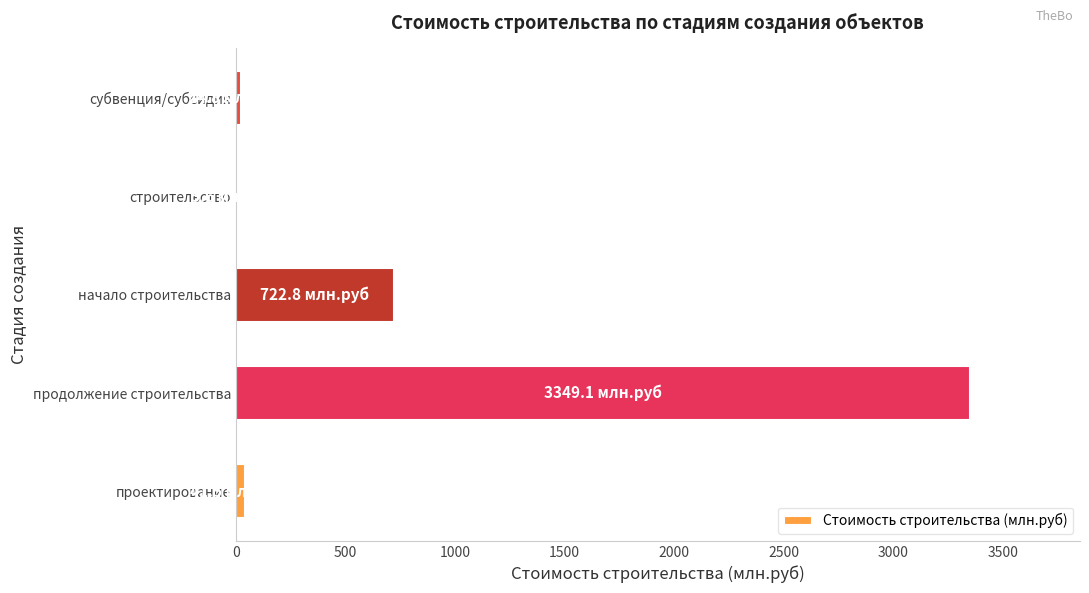

What is the maximum value shown in the chart?

3349.1